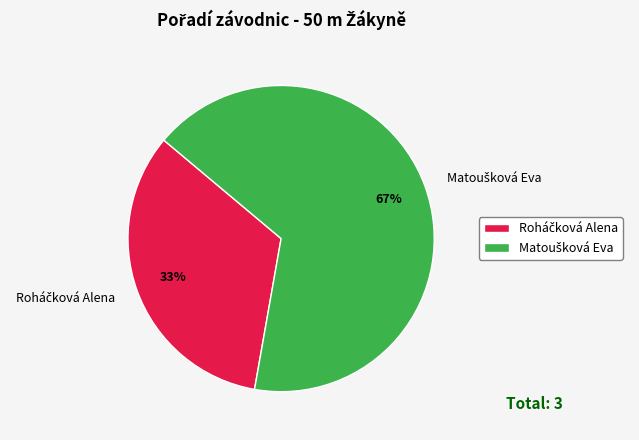

Does any single category account for the majority?

Yes